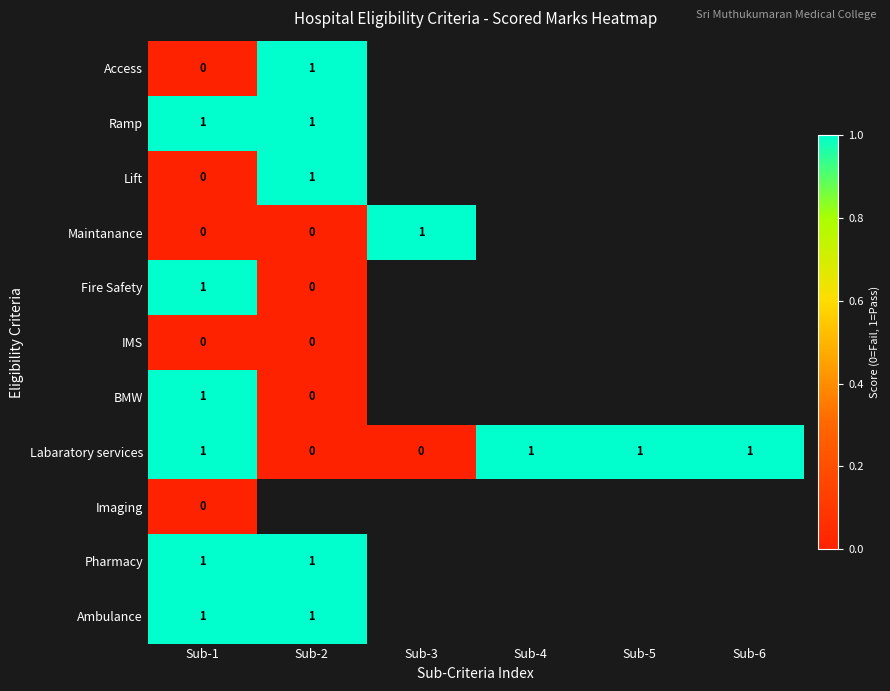

The value of BMW at Sub-1 is 1. True or false?

True